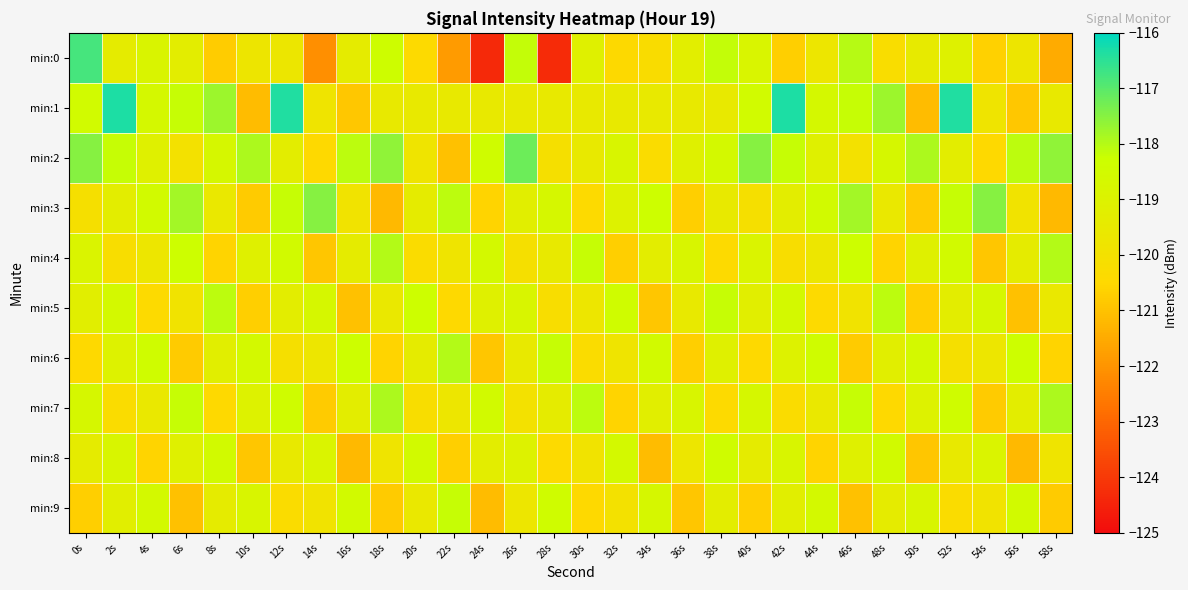

What is the total value across all series at 20s?

-1195.4